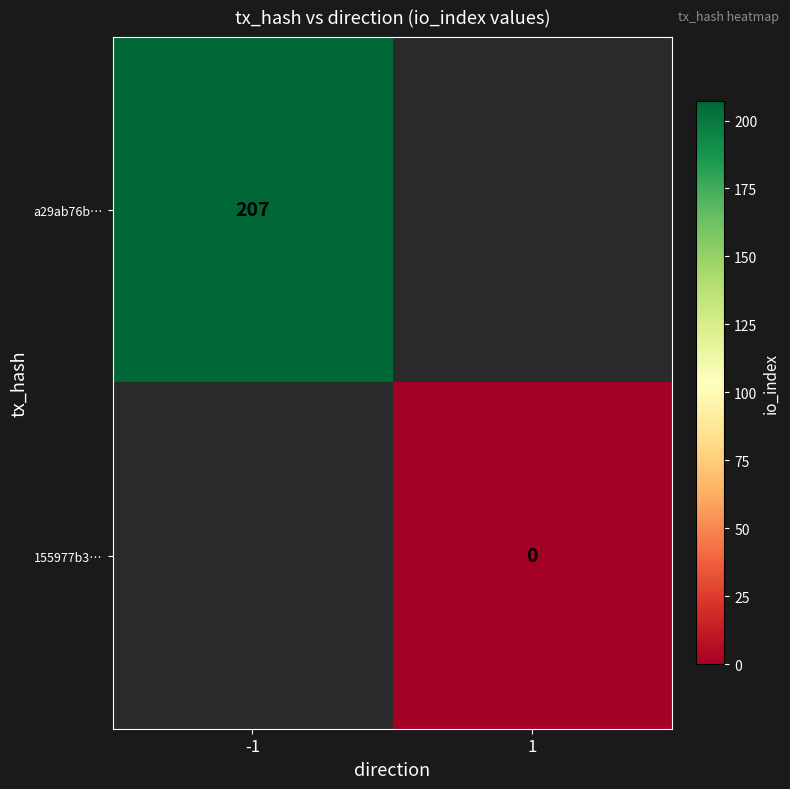

Is it true that a29ab76b… equals 344.4 at -1?

False